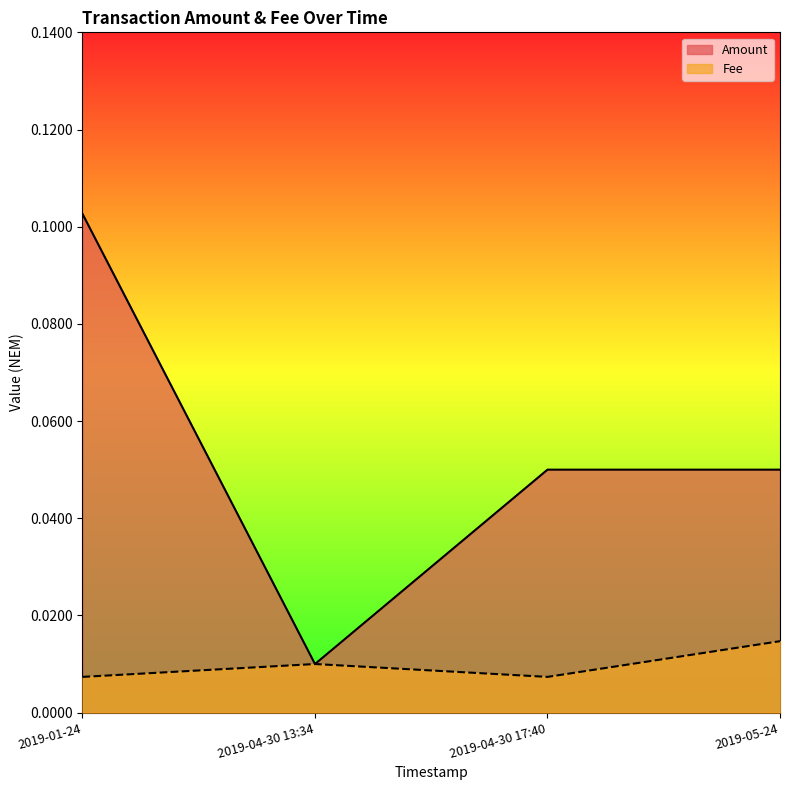

Between 2019-01-24 and 2019-04-30 17:40, which is larger?

2019-01-24